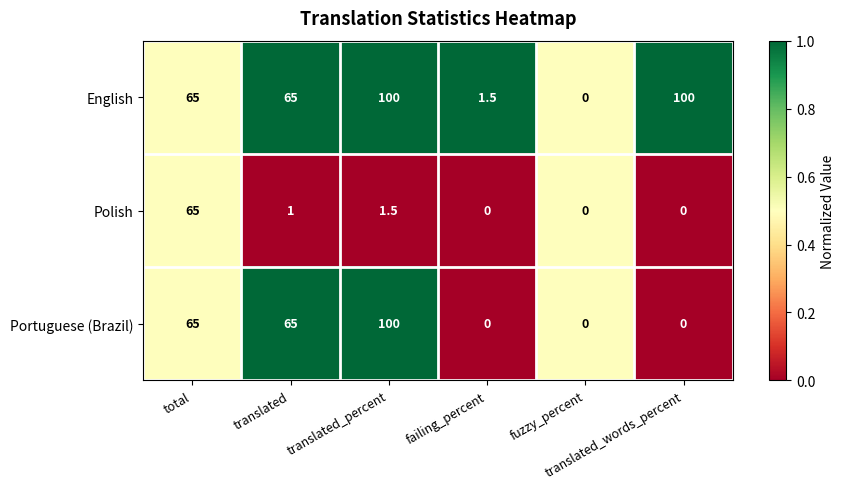

What is the greatest value displayed?

100.0